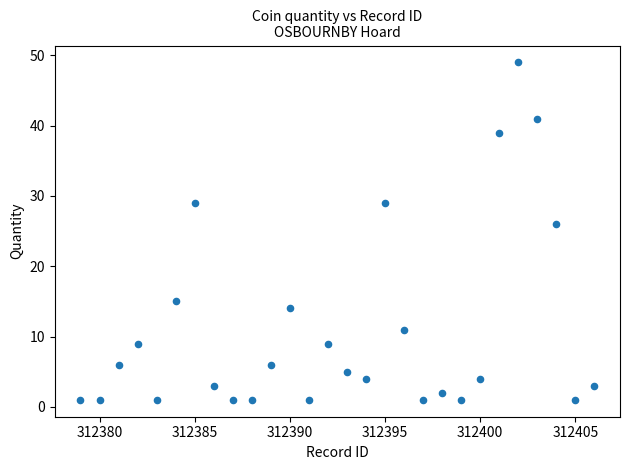

What Y value in the scatter plot is closest to 25?

26